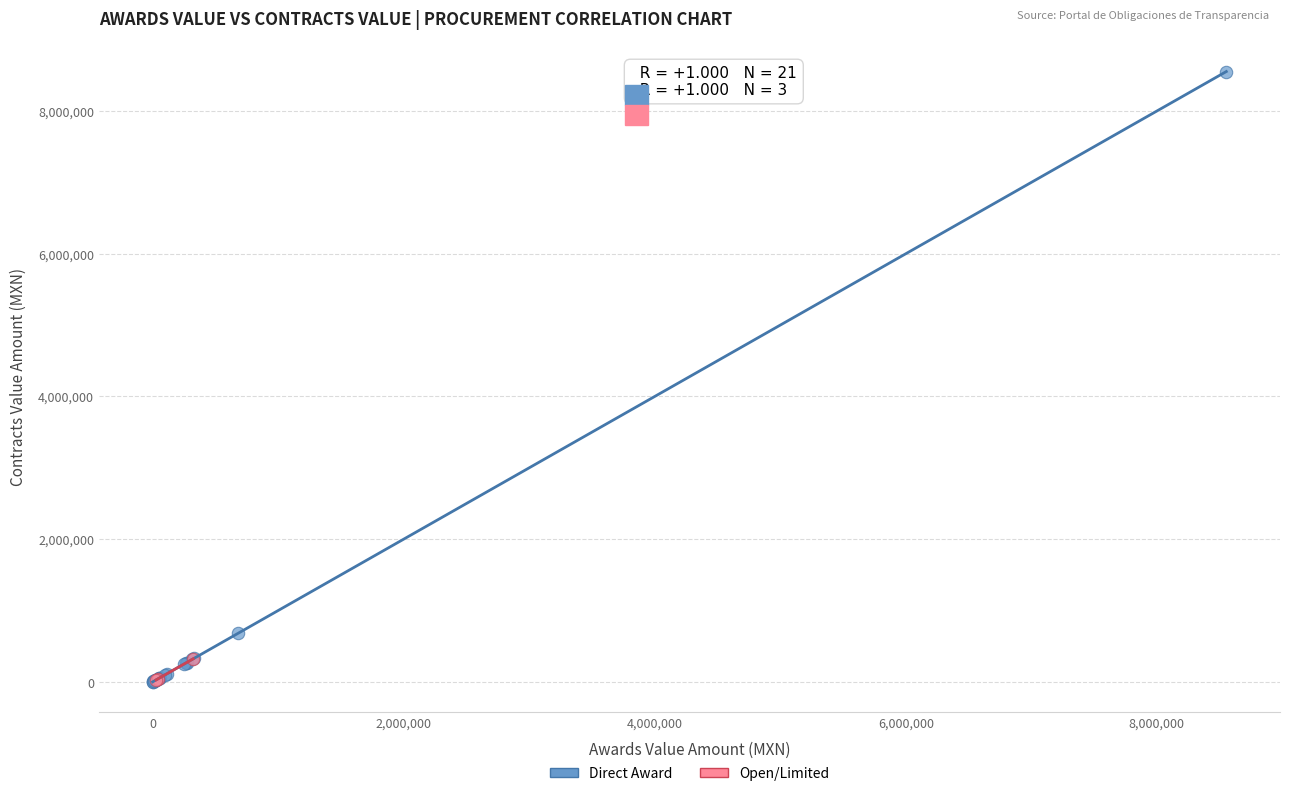

What are all the series names shown in the legend?

Direct Award, Open/Limited